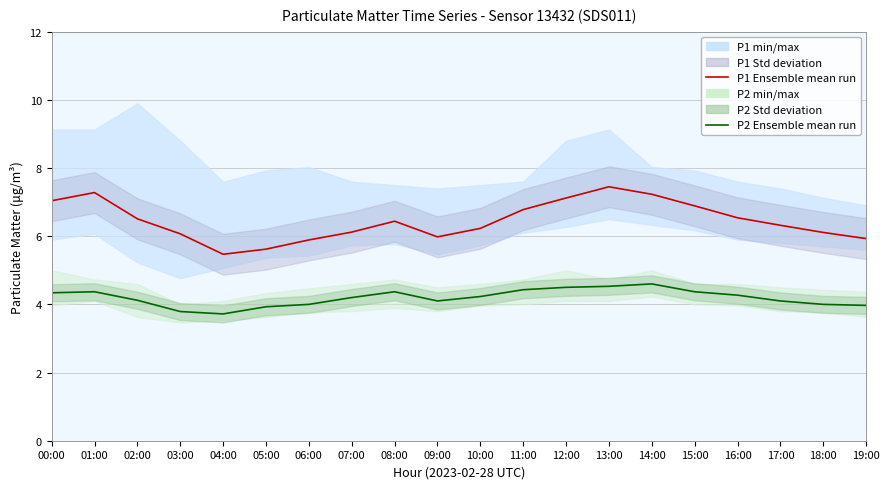

What is the total value across all series at 05:00?

9.6